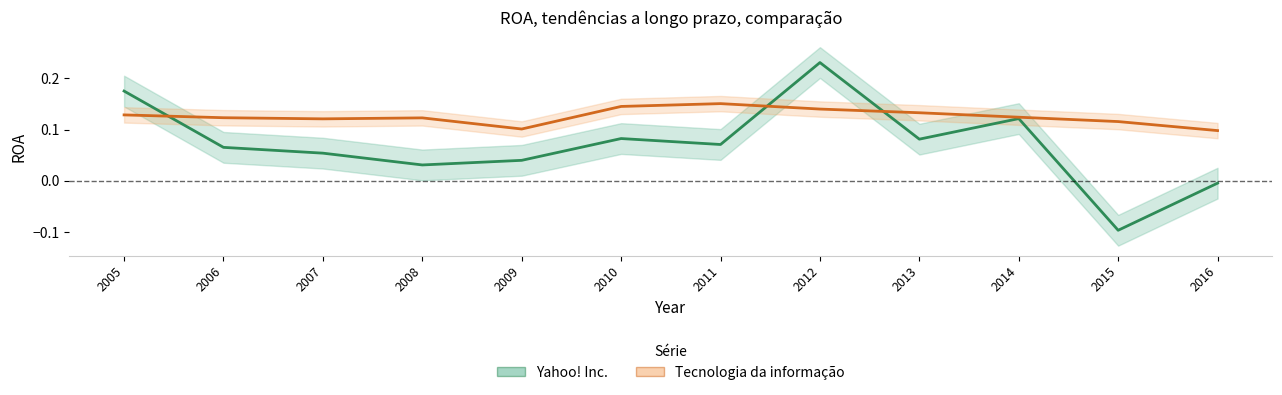

The value of Tecnologia da informação at 2011 is 0.2. True or false?

True